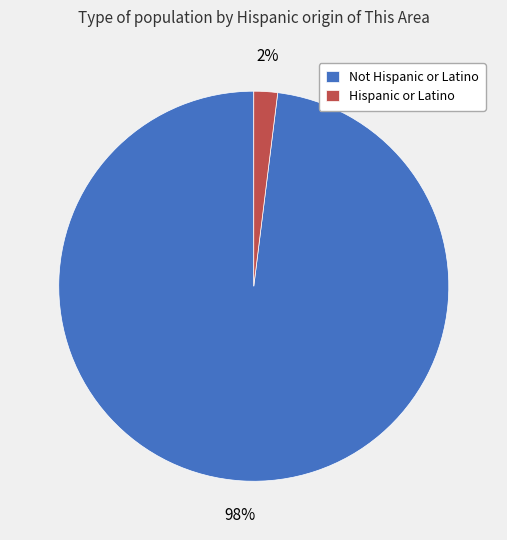

To the nearest percent, what is the difference between the largest and smallest slice percentages?

96%